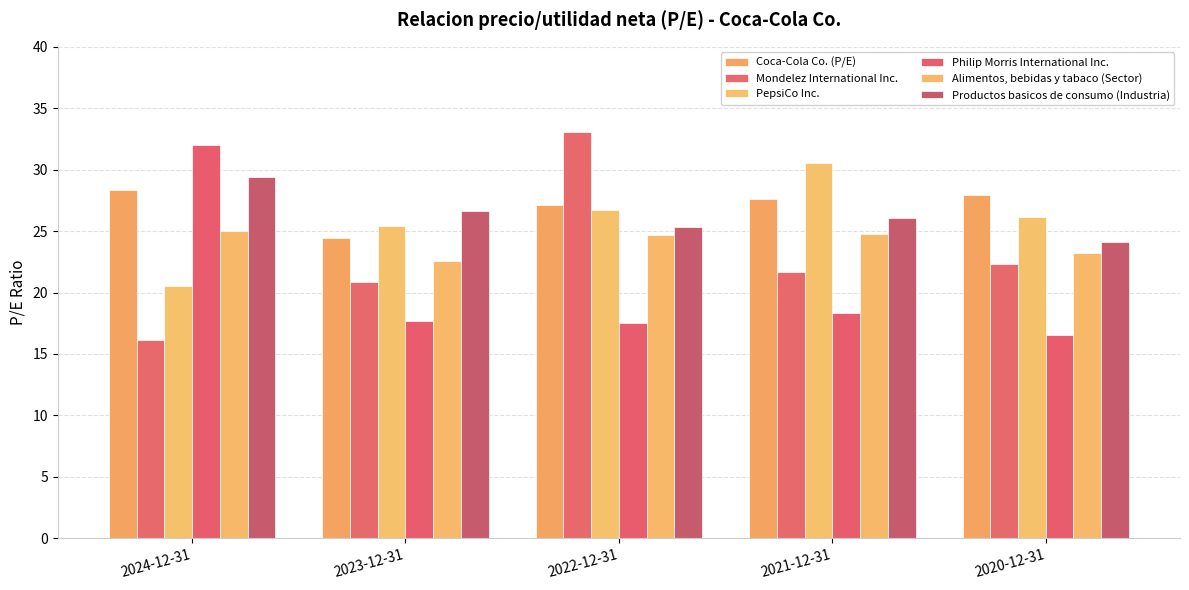

What is the label of the 4th bar from the left?

2021-12-31